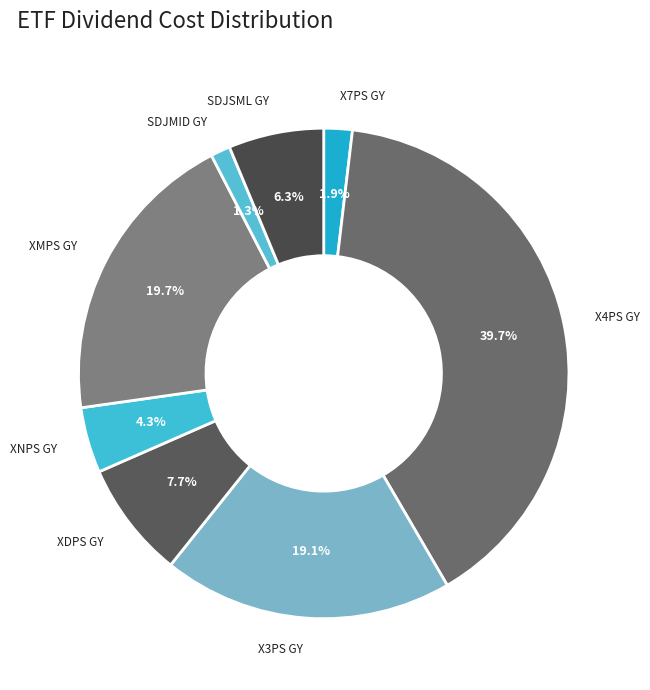

How many slices are in this pie chart?

8